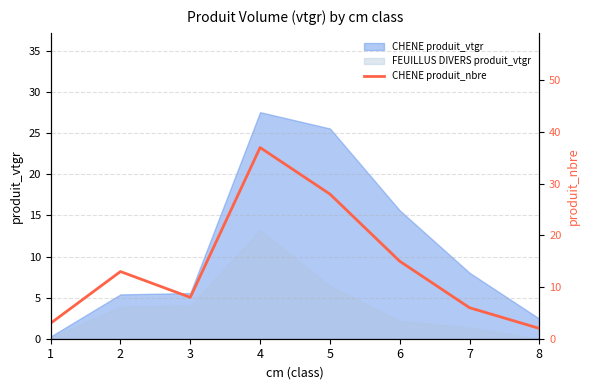

List the labels in order of value, largest first.

4, 5, 6, 2, 3, 7, 1, 8